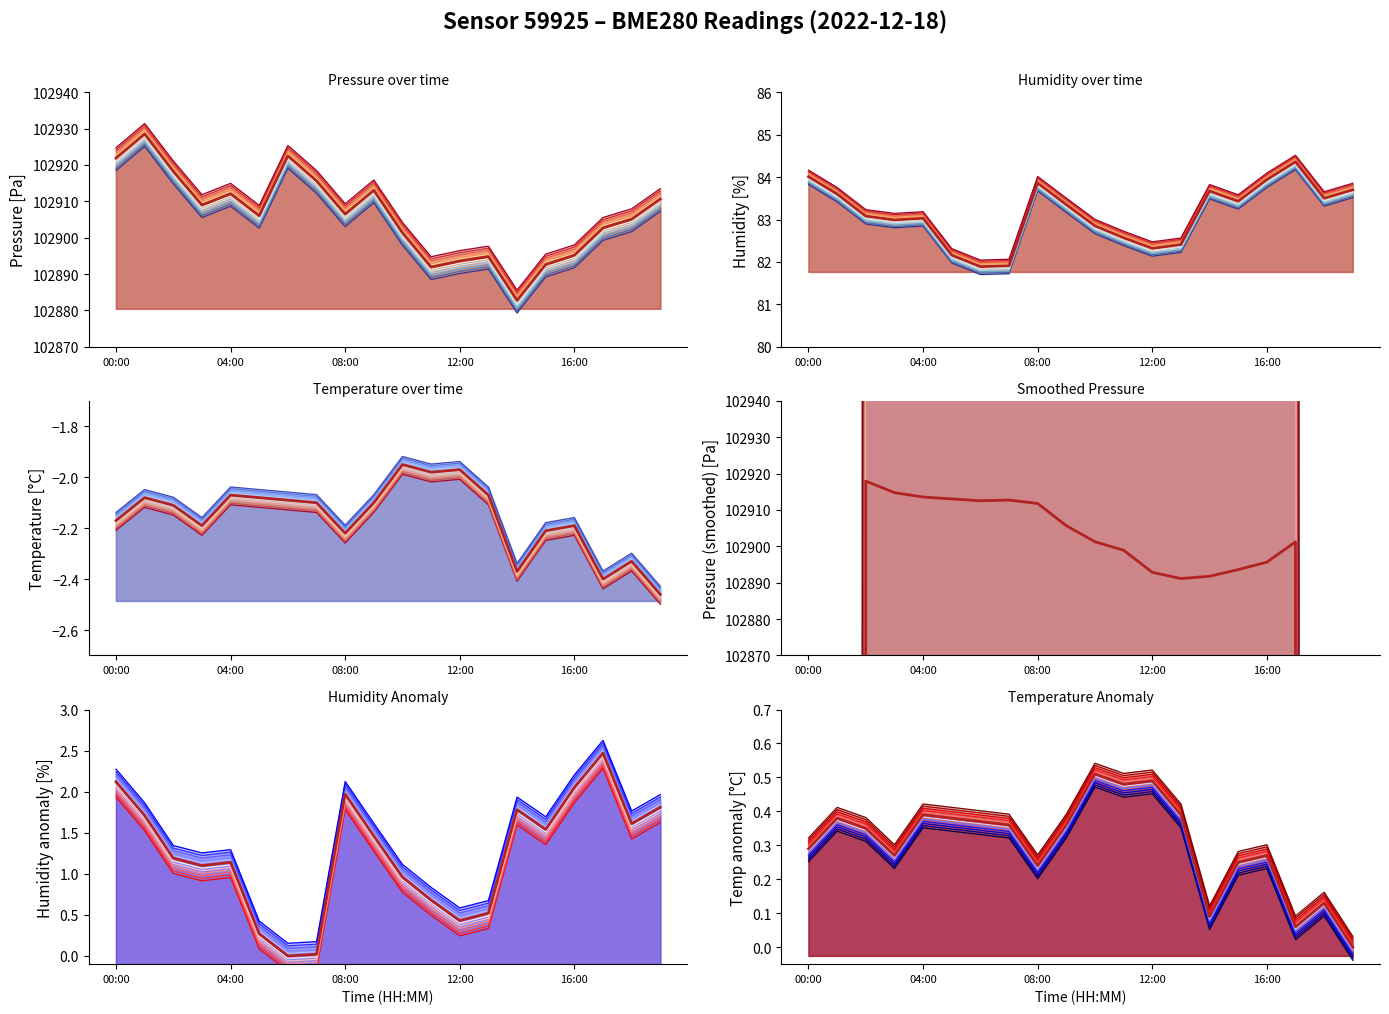

Which series has the largest range (max minus min)?

Pressure (smoothed) [Pa]